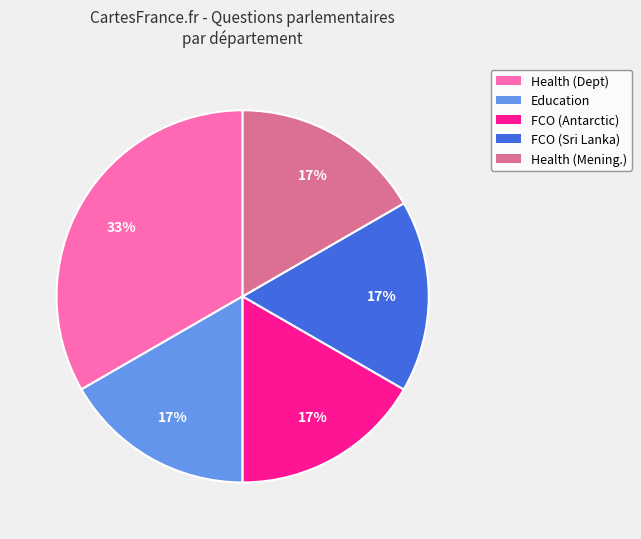

Does any single category account for the majority?

No